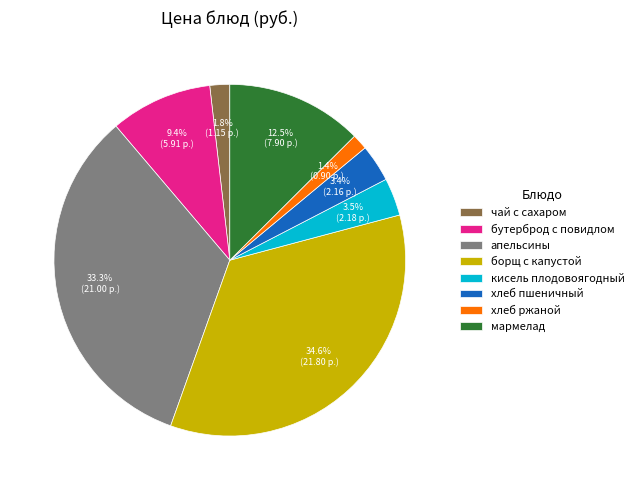

What portion of the pie excludes хлеб ржаной?

98.6%